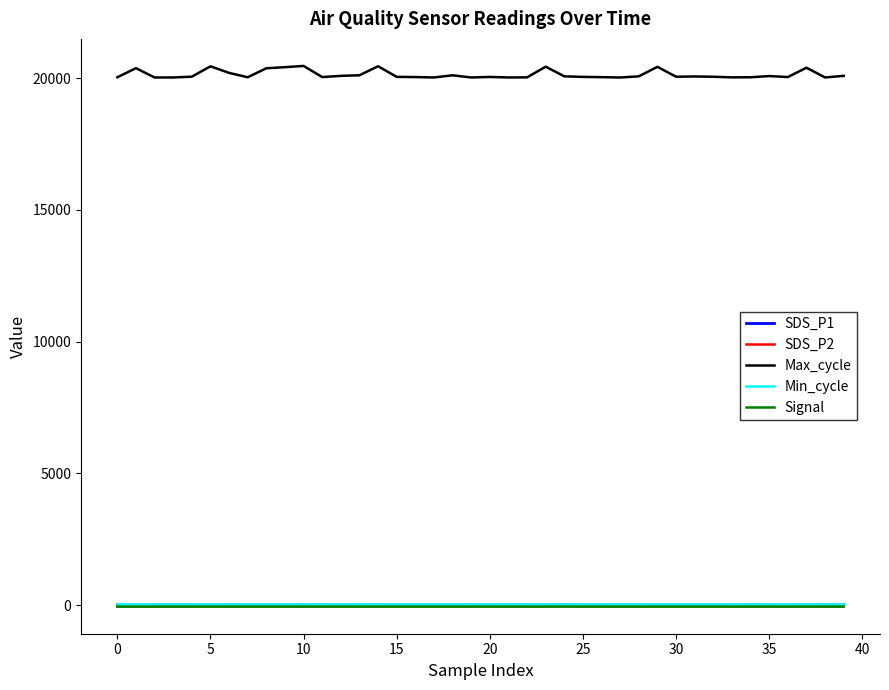

True or false: Max_cycle and SDS_P2 intersect in this chart.

False